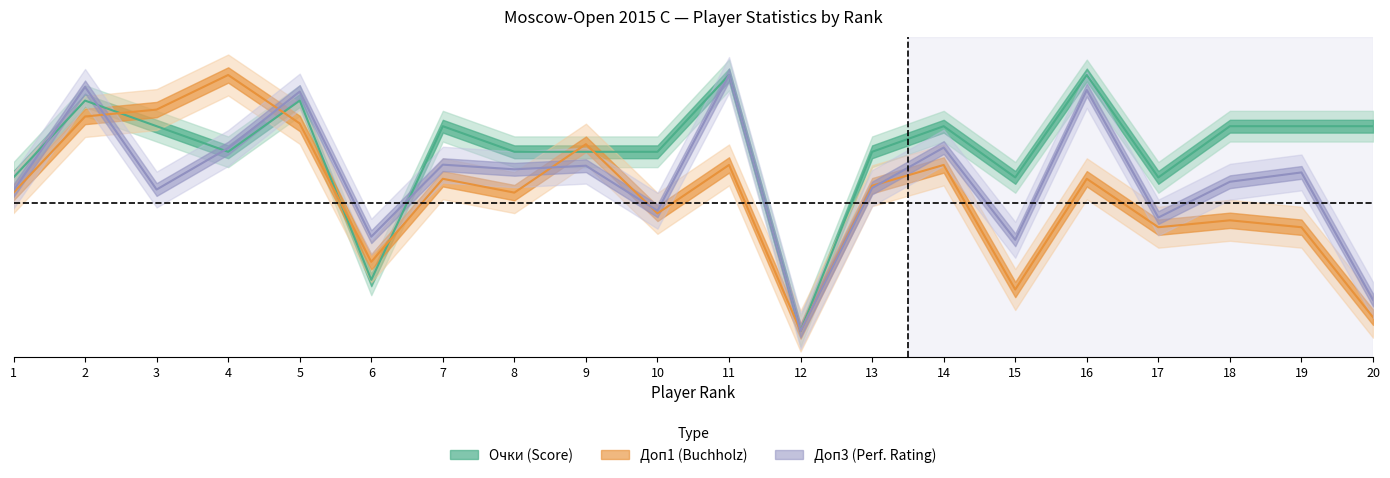

What is the maximum value shown in the chart?

1.0